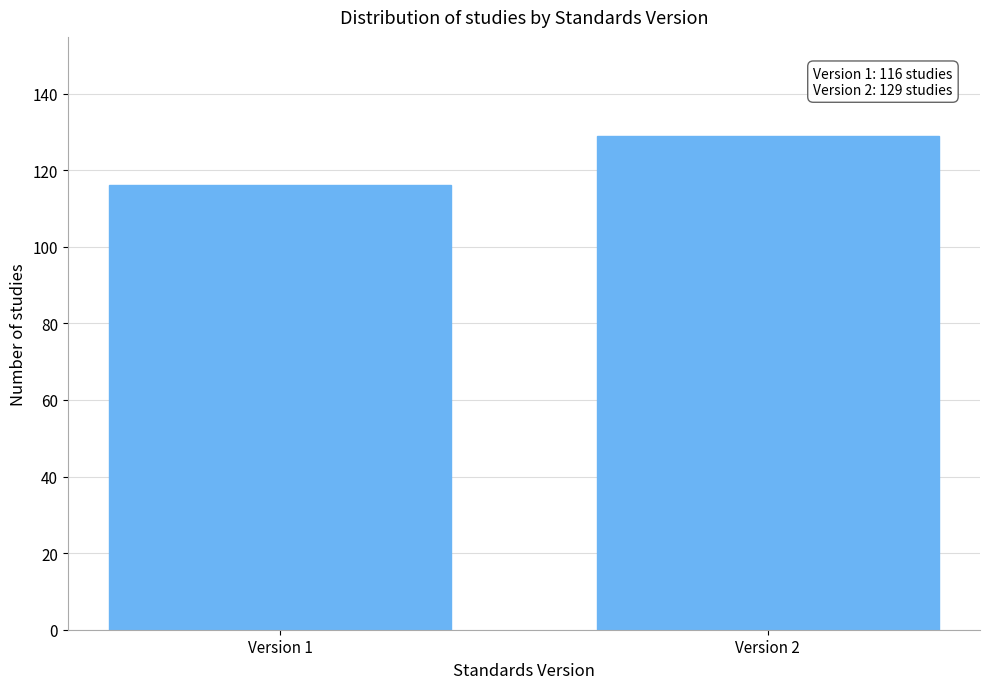

Reading left to right, transcribe all the data shown in this chart.

Version 1=116	Version 2=129